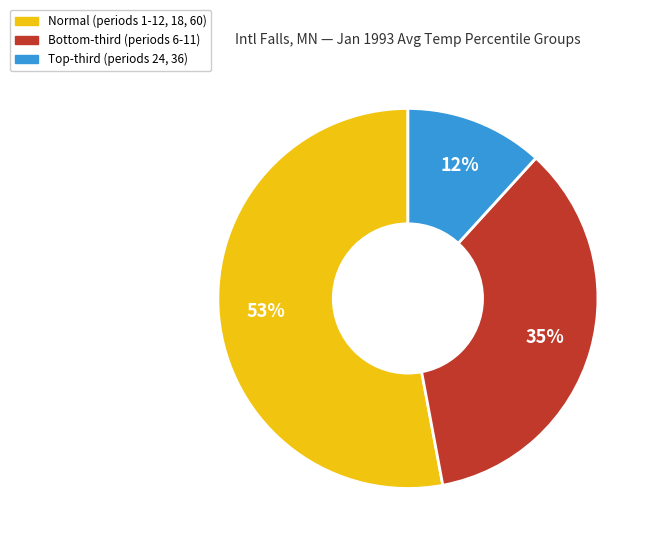

To the nearest percent, what is the difference between the largest and smallest slice percentages?

41%